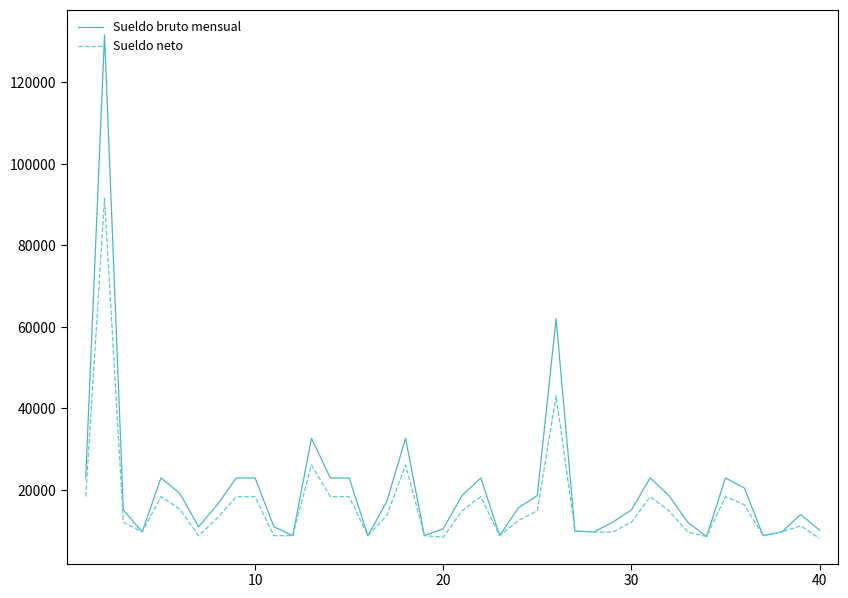

What is the lowest value of the Sueldo bruto mensual series?

8578.0